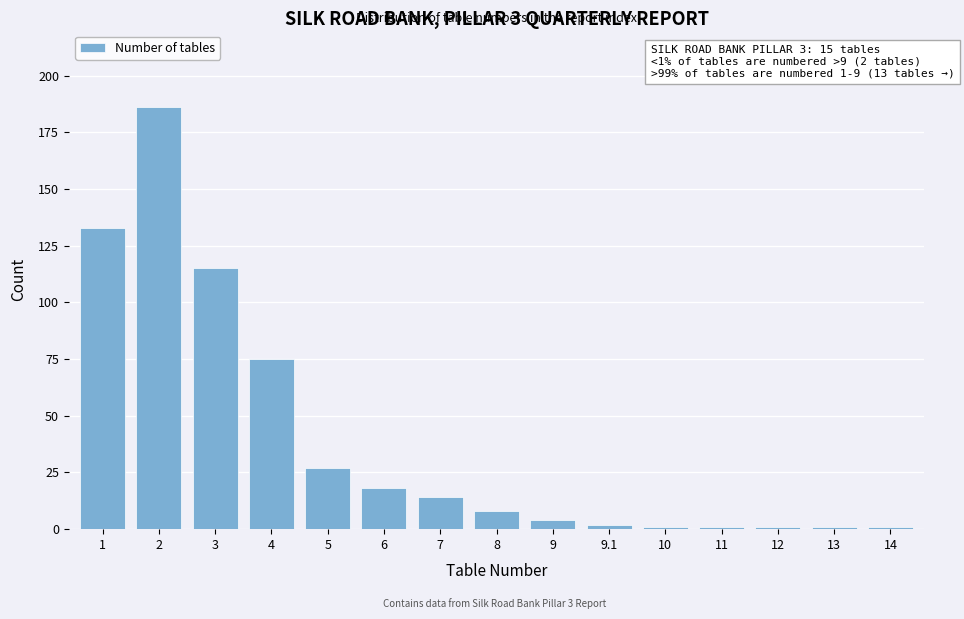

Reading left to right, transcribe all the data shown in this chart.

1=133	2=186	3=115	4=75	5=27	6=18	7=14	8=8	9=4	9.1=2	10=1	11=1	12=1	13=1	14=1